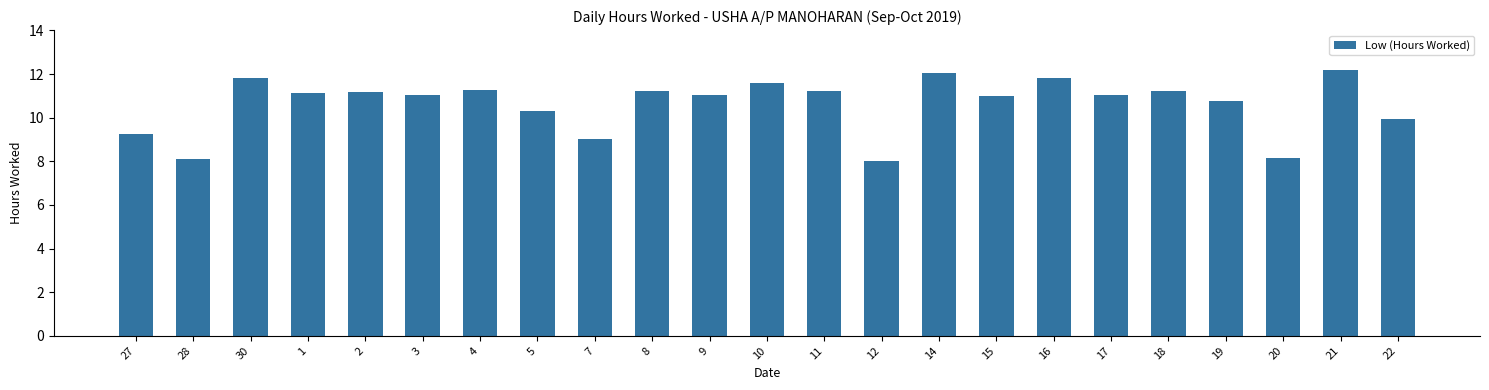

Is it true that the value at 18 is 11.2?

True